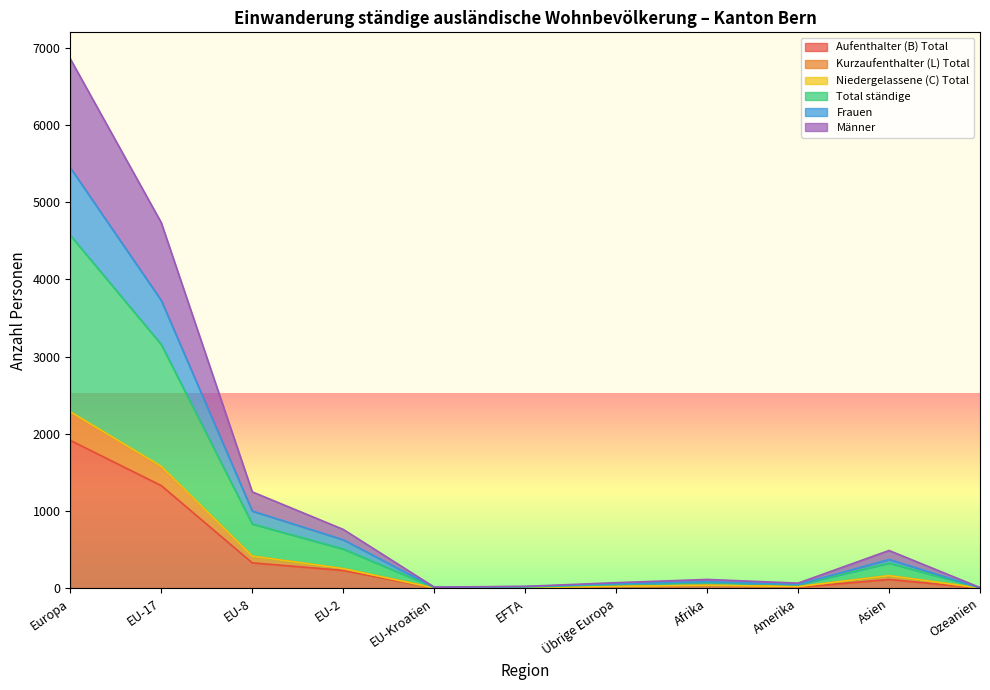

What is the total value across all series at EFTA?

59